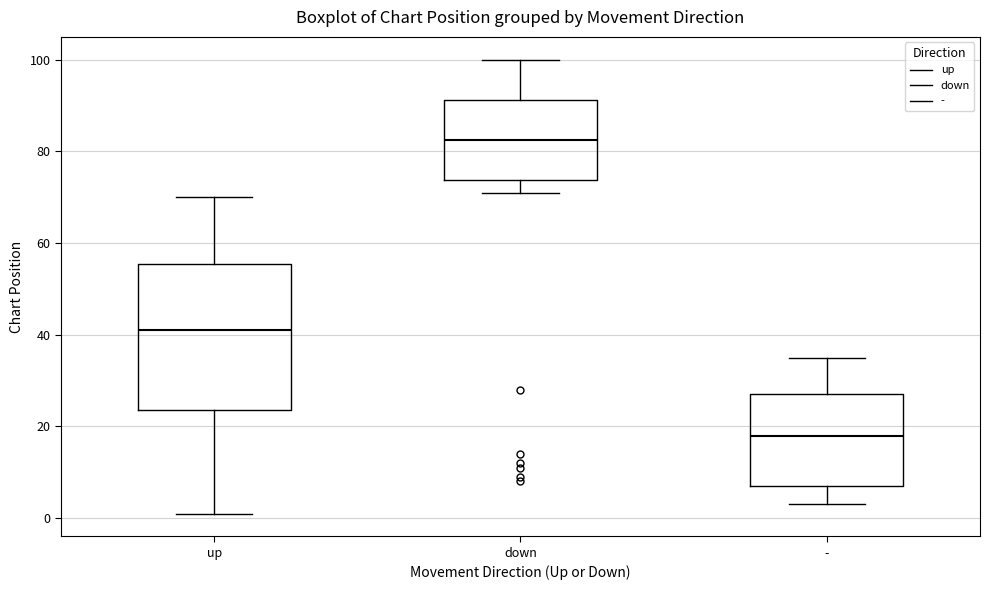

Where is the upper edge of the box for up on the y-axis? The values are not printed on the chart, so give them approximately, as read against the axis.

56